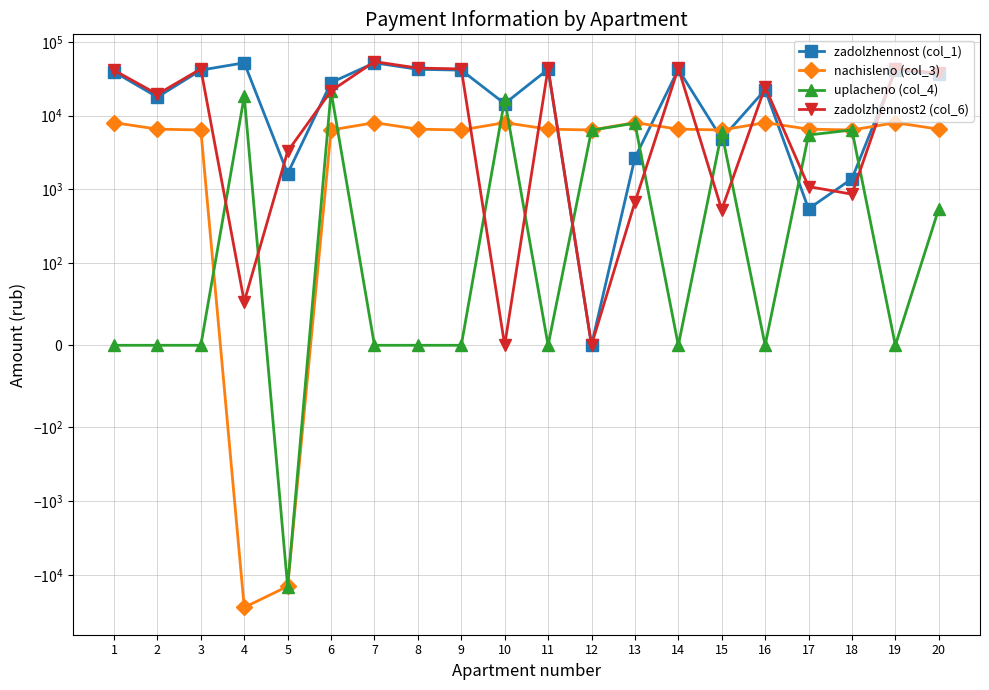

Where is zadolzhennost (col_1) nearest to the value 25952?

6